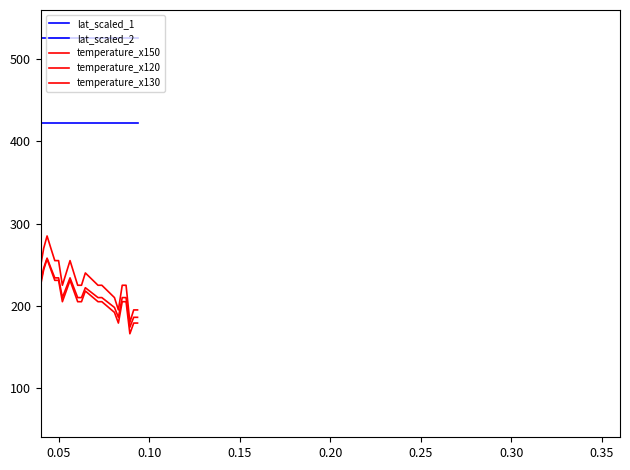

Does the chart have visible grid lines?

No